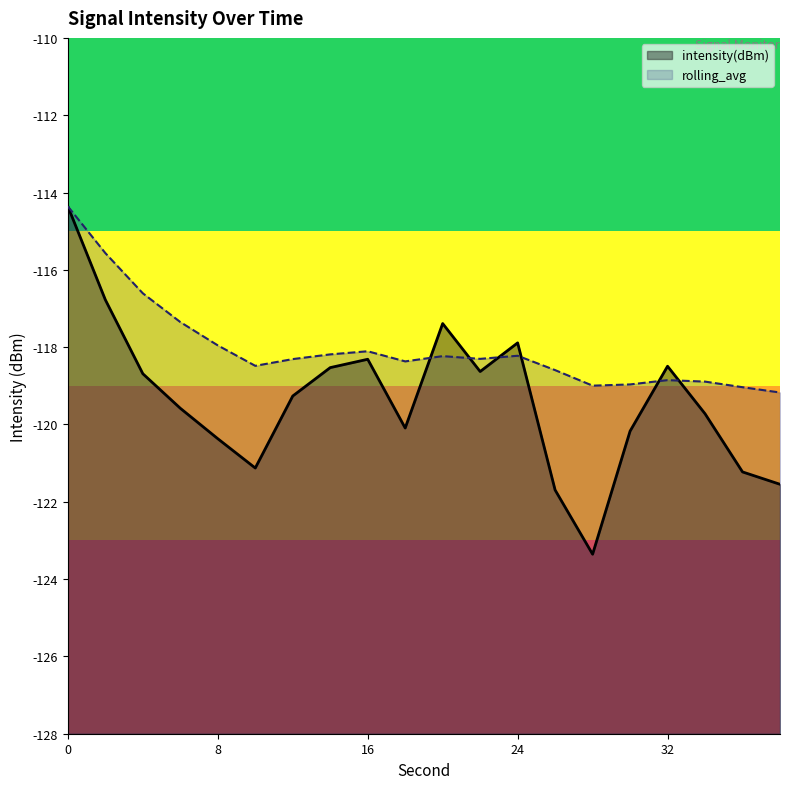

How many data points in intensity(dBm) are above -119?

9